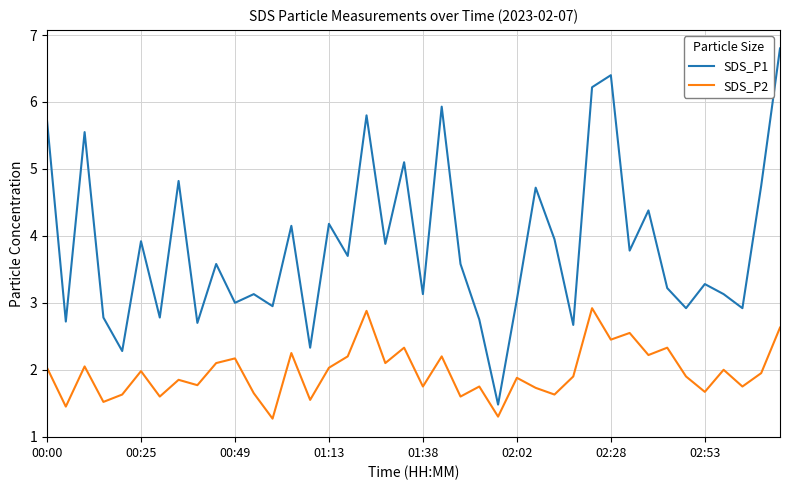

What is the lowest value of the SDS_P1 series?

1.5